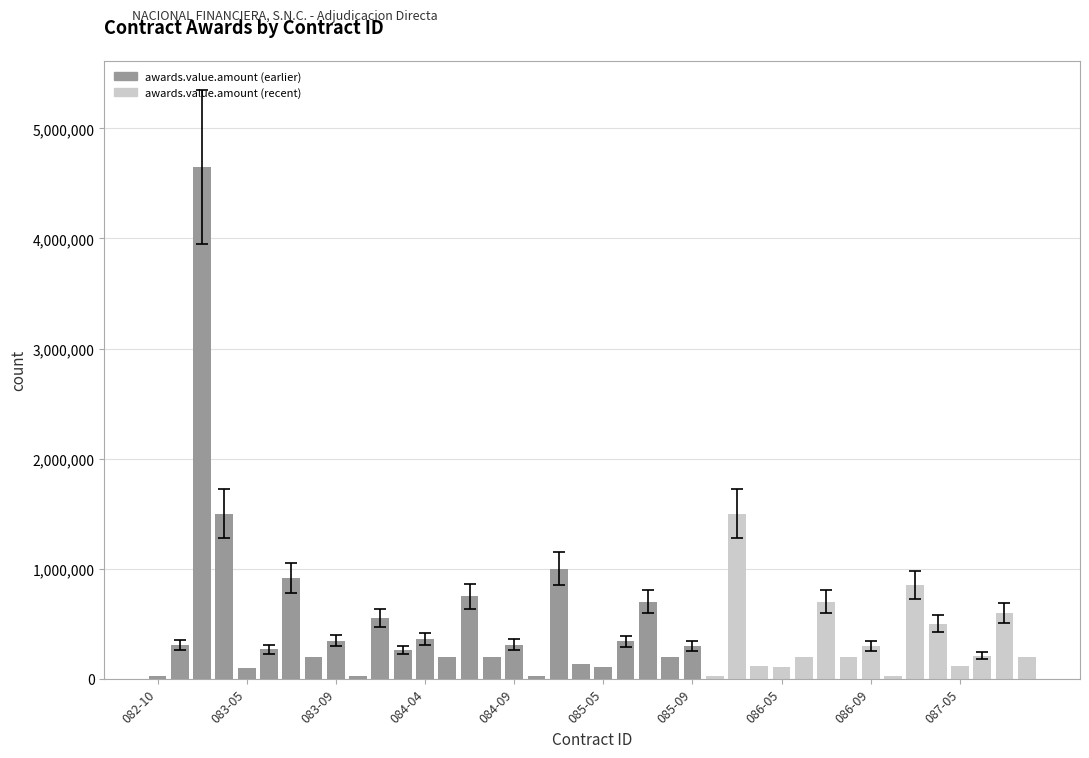

What is the minimum value shown in the chart?

23535.6